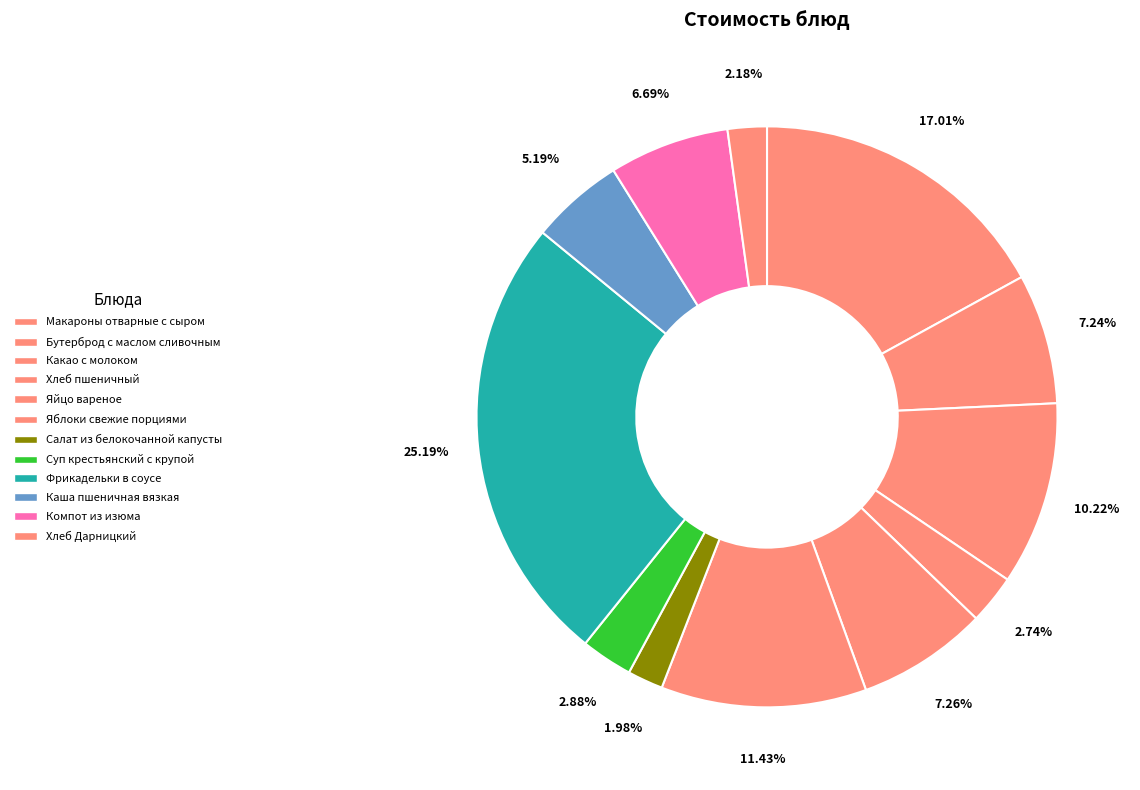

Which has a higher value, Бутерброд с маслом сливочным or Каша пшеничная вязкая?

Бутерброд с маслом сливочным